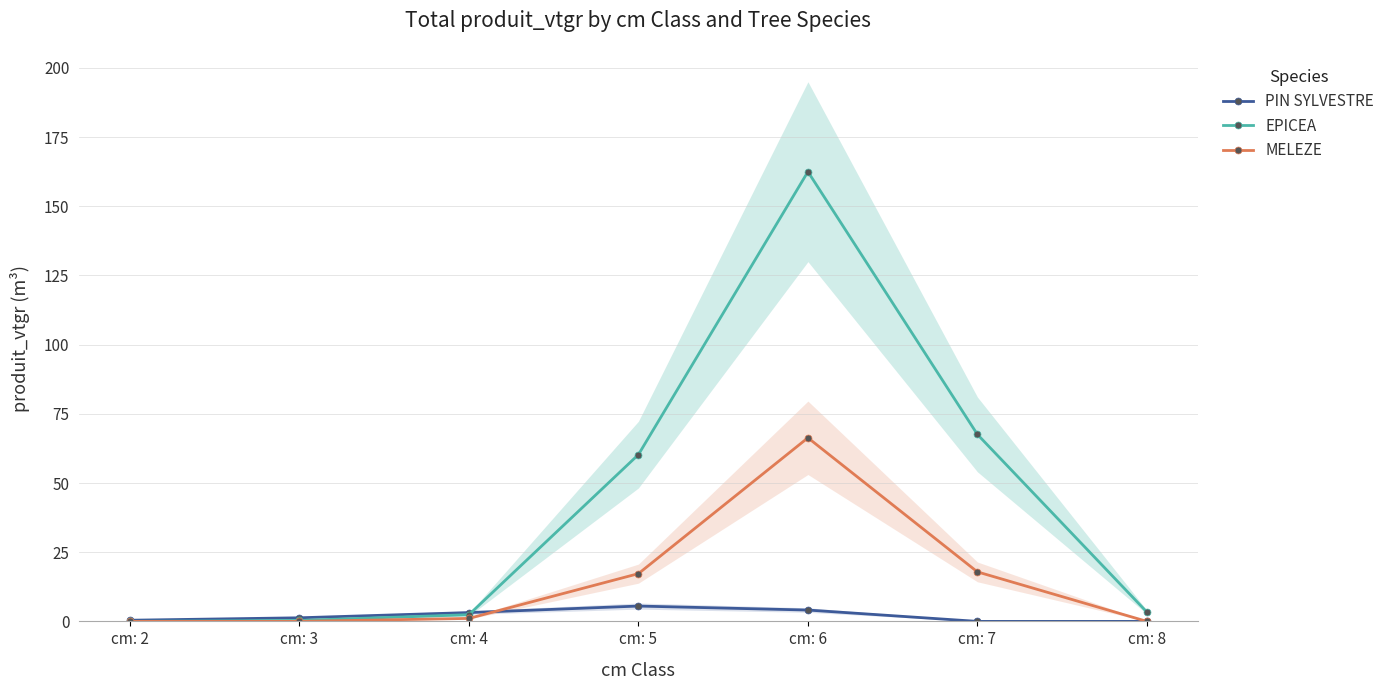

True or false: EPICEA and MELEZE intersect in this chart.

False